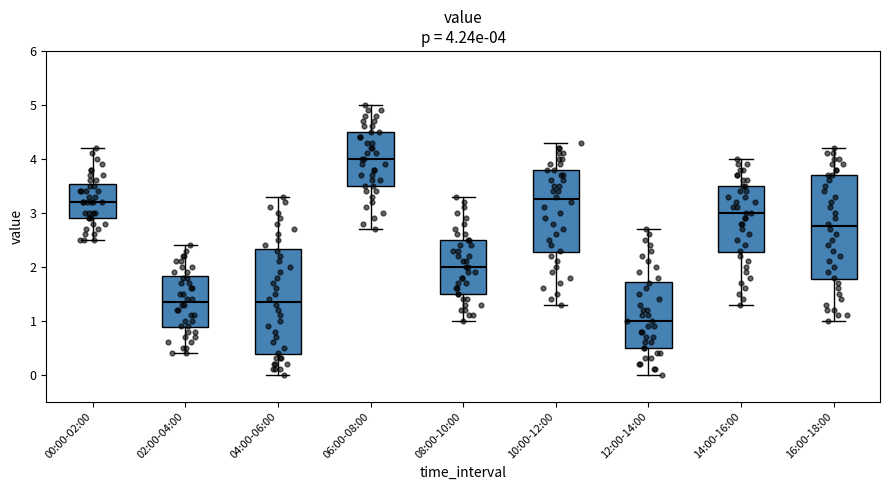

Which box has the highest median line?

06:00-08:00